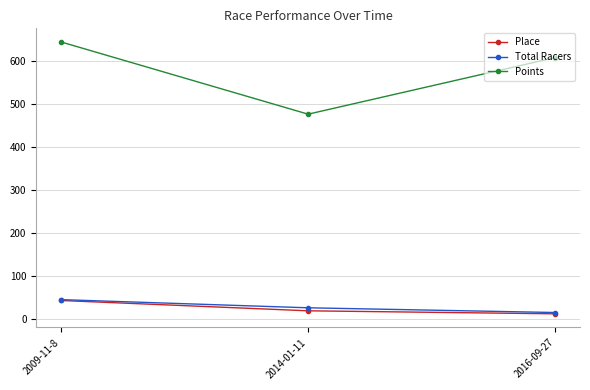

Reading right to left, list all the values displayed in this chart.

Place: 2016-09-27=13.0	2014-01-11=20.0	2009-11-8=44.0
Total Racers: 2016-09-27=16.0	2014-01-11=27.0	2009-11-8=46.0
Points: 2016-09-27=608.9	2014-01-11=477.2	2009-11-8=645.2